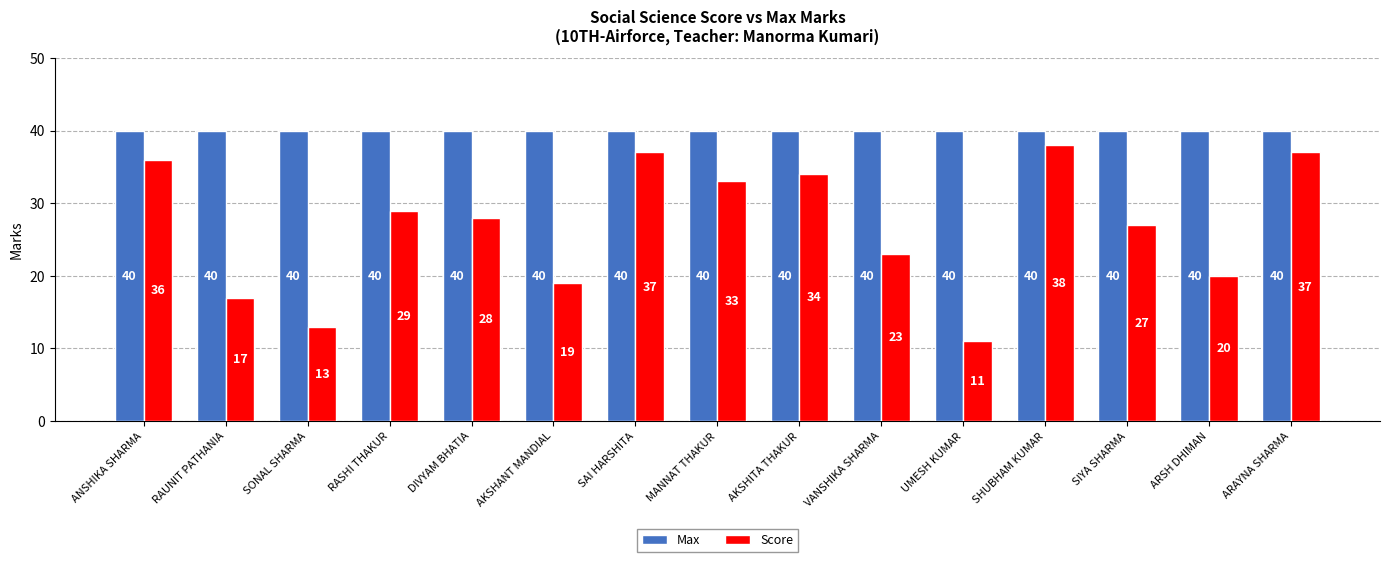

At which category is the sum across all series the highest?

SHUBHAM KUMAR